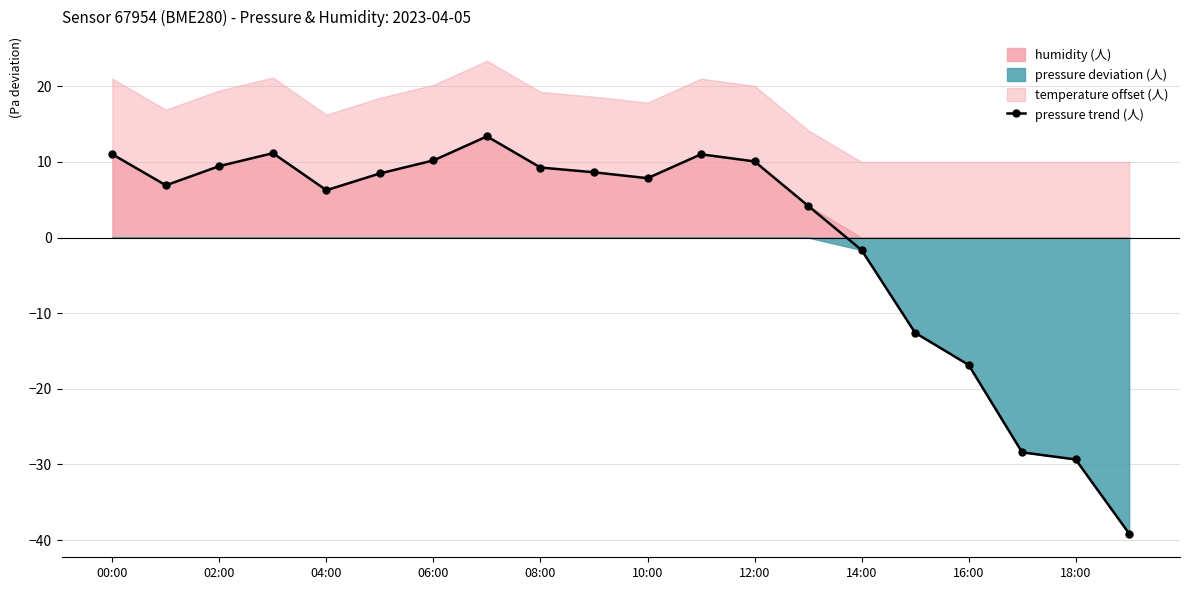

True or false: pressure trend (人) has a value of 2.3 at 04:00.

False